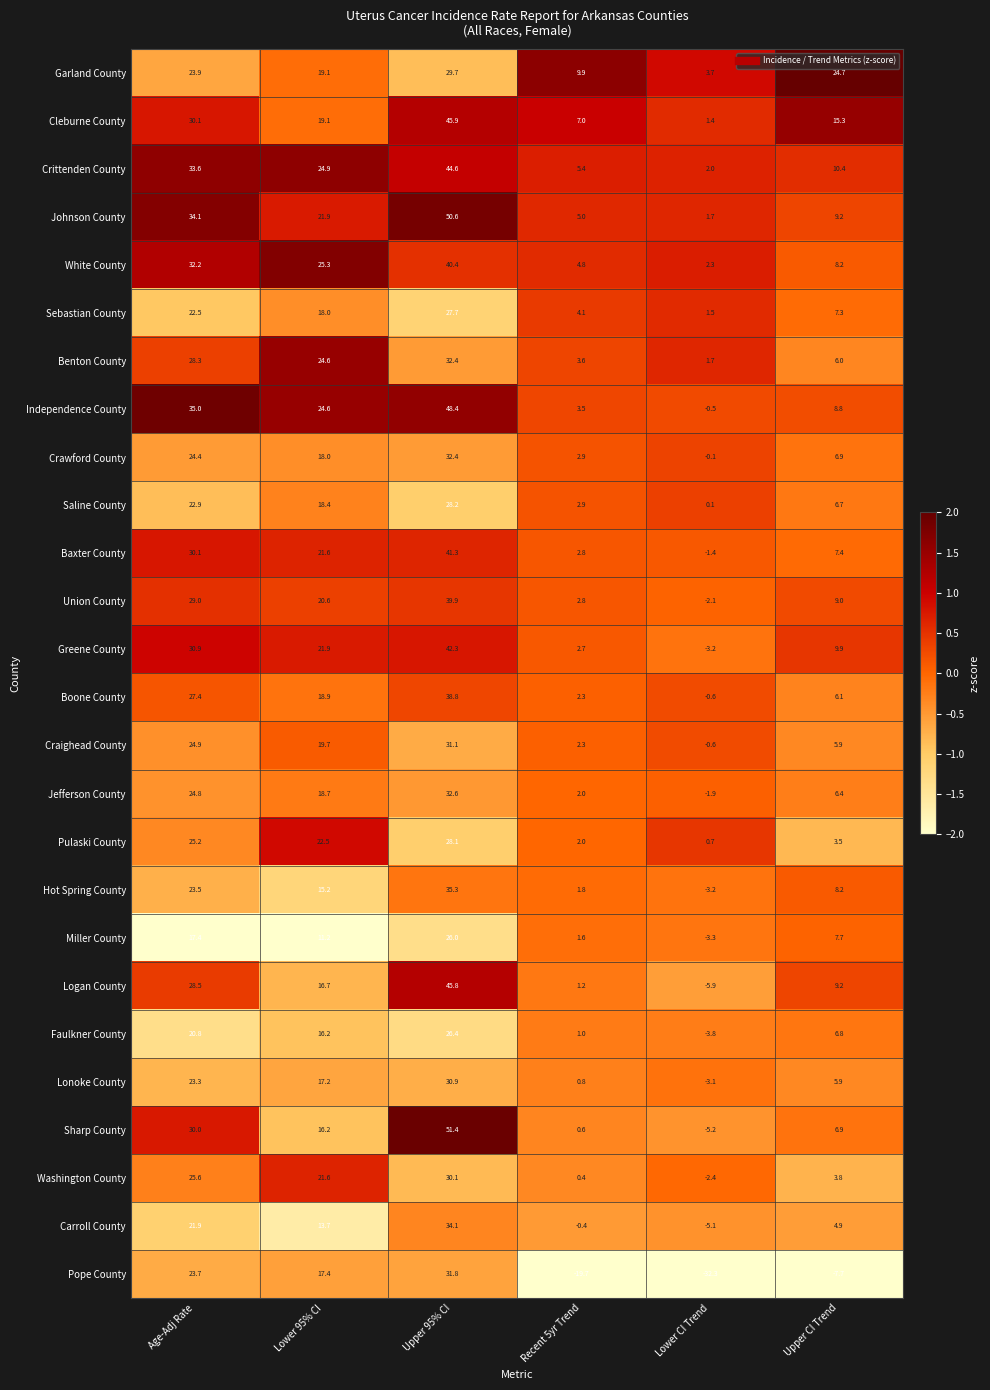

What is the smallest value displayed?

-32.3